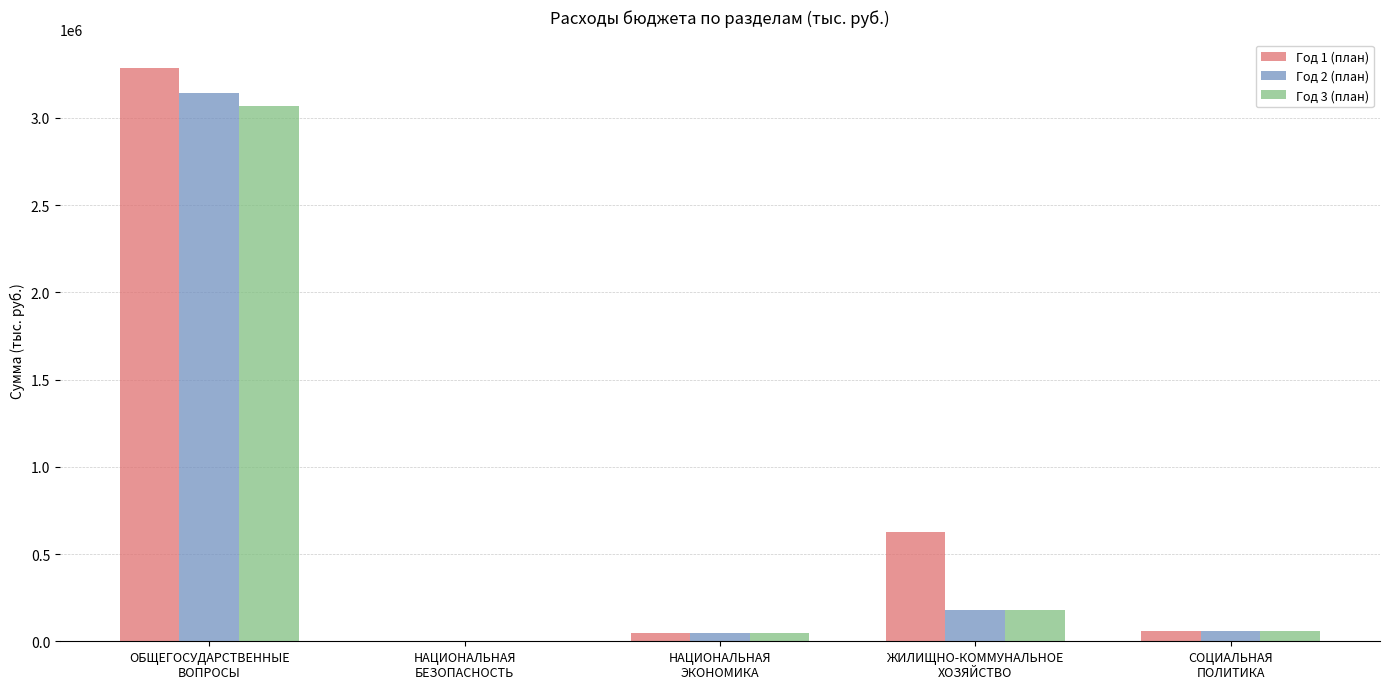

What are all the series names shown in the legend?

Год 1 (план), Год 2 (план), Год 3 (план)